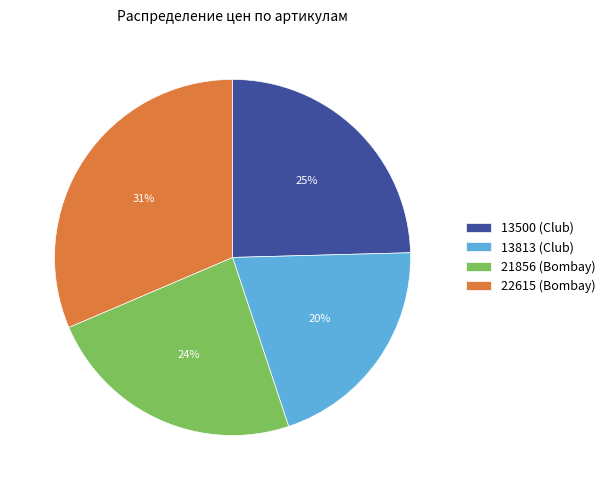

Rank the categories by value from highest to lowest.

22615 (Bombay), 13500 (Club), 21856 (Bombay), 13813 (Club)